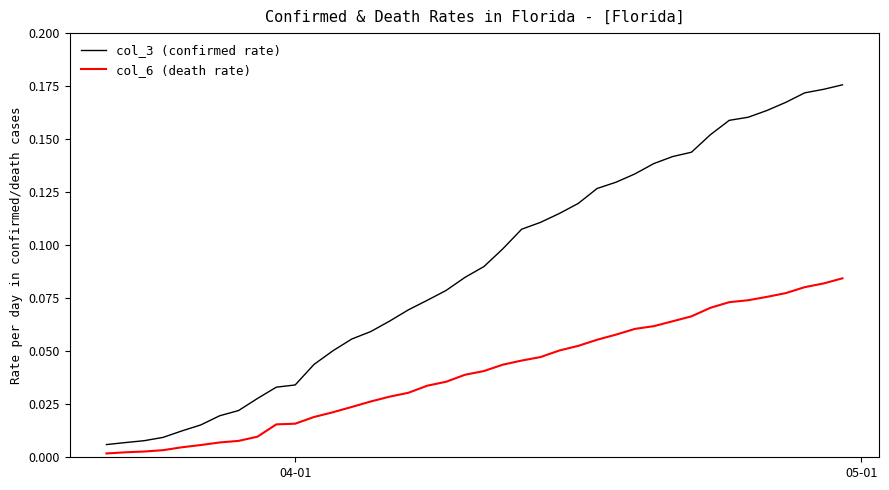

True or false: col_6 (death rate) and col_3 (confirmed rate) intersect in this chart.

False